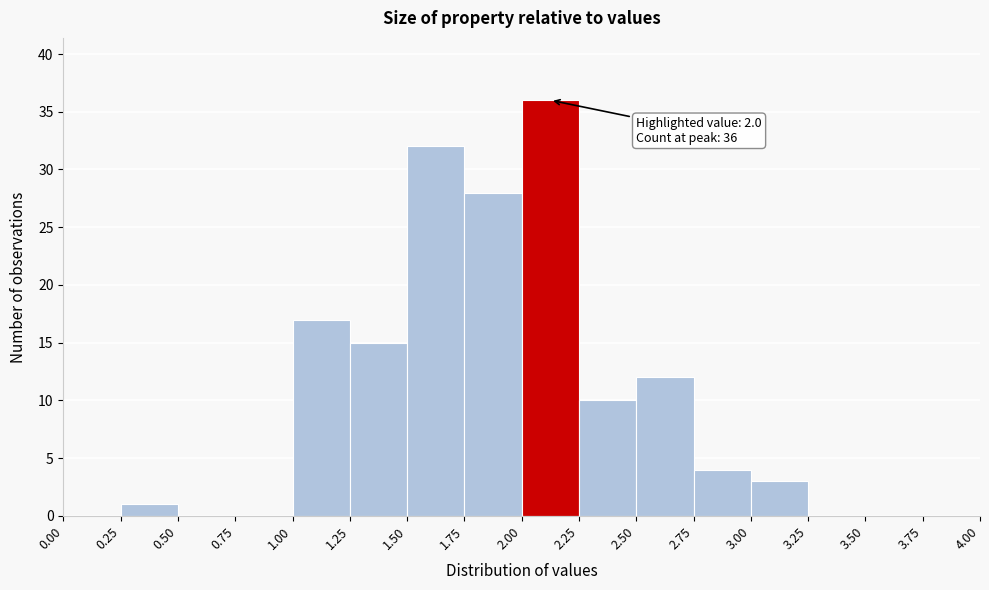

Which range on the x-axis has the tallest bar?

2.00 to 2.25